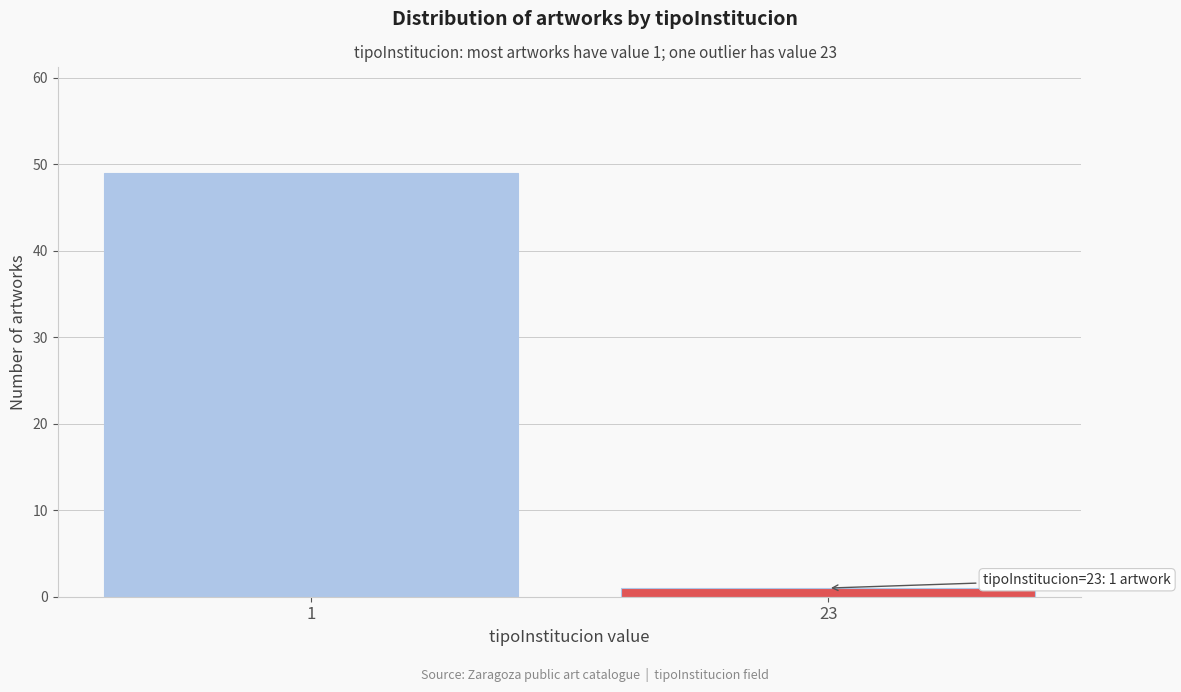

Reading left to right, transcribe all the data shown in this chart.

1=49	23=1